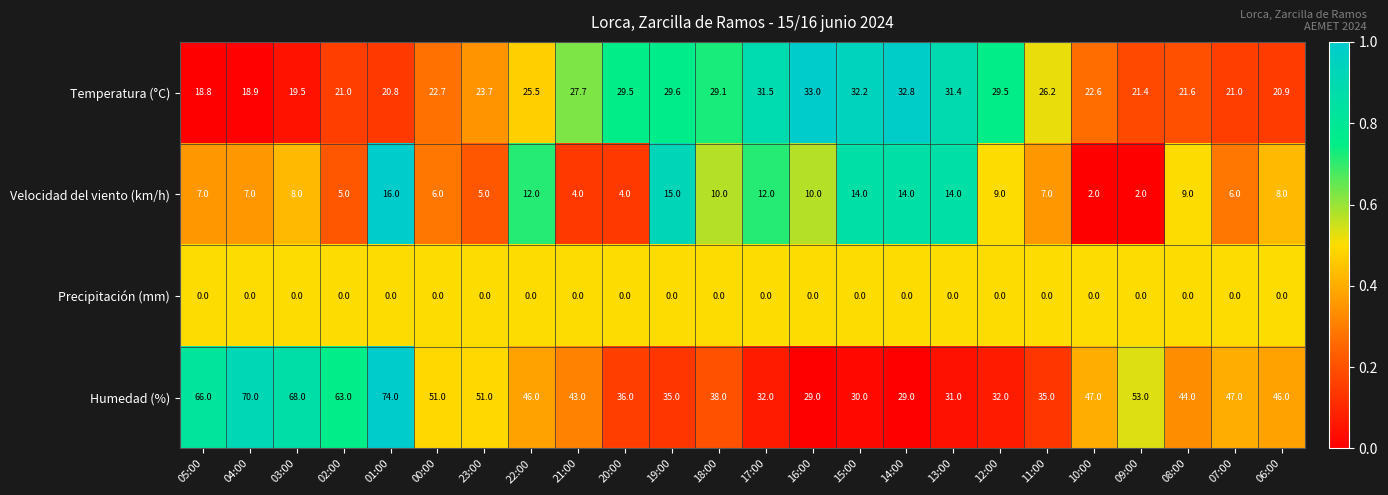

The value of Precipitación (mm) at 10:00 is 0.0. True or false?

True